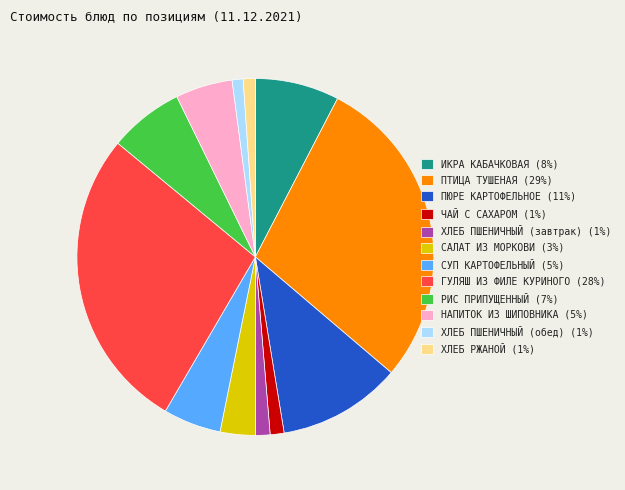

Between ЧАЙ С САХАРОМ (1%) and НАПИТОК ИЗ ШИПОВНИКА (5%), which is larger?

НАПИТОК ИЗ ШИПОВНИКА (5%)